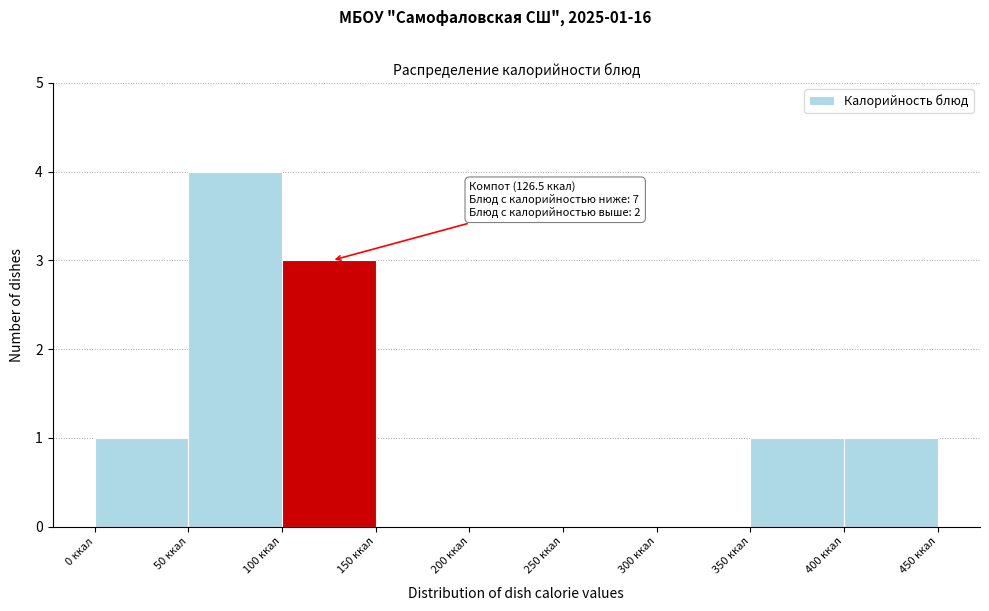

Which range on the x-axis has the tallest bar?

50 to 100